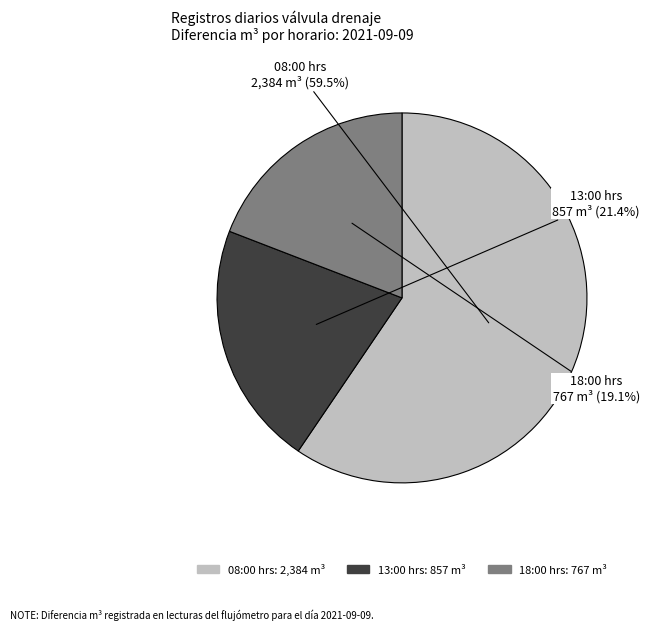

What percentage do 08:00 hrs and 18:00 hrs together represent?

78.6%